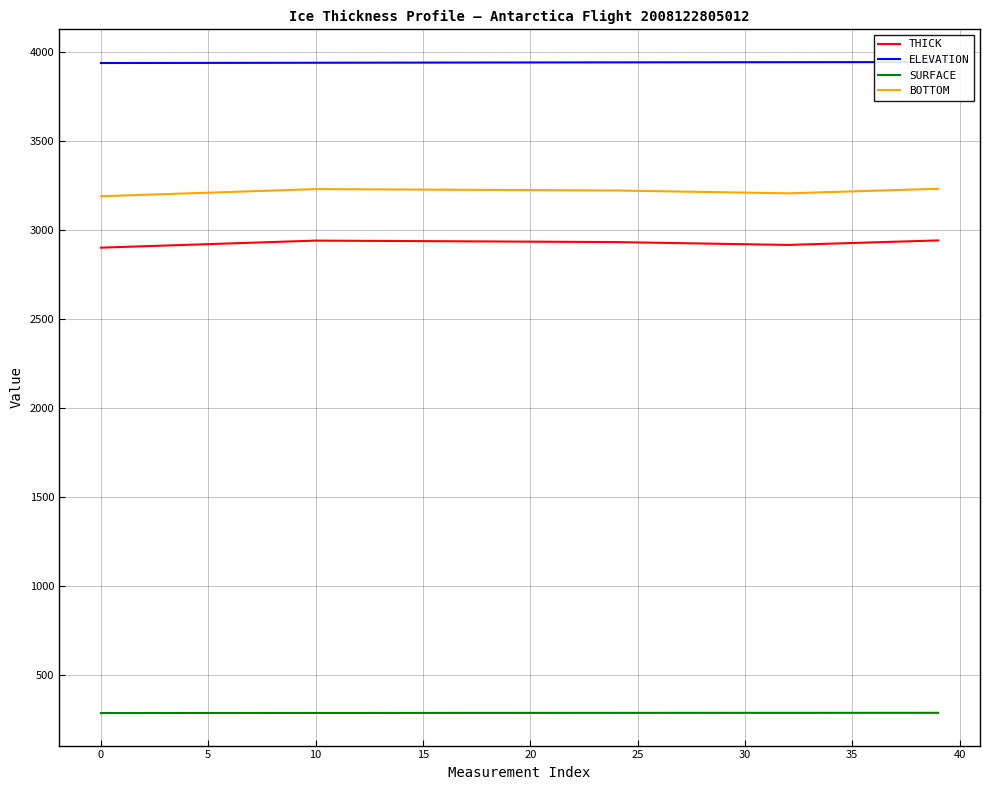

What is the difference between the maximum and minimum values in the SURFACE series?

1.2